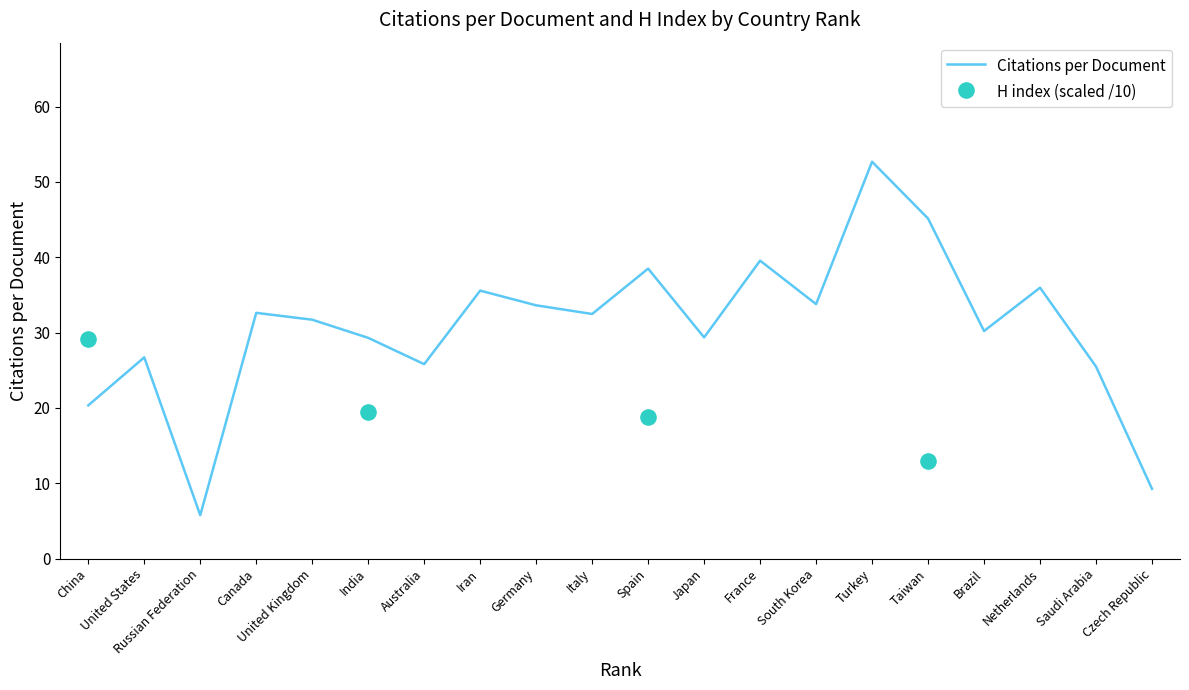

What is the lowest value of the Citations per Document series?

5.8